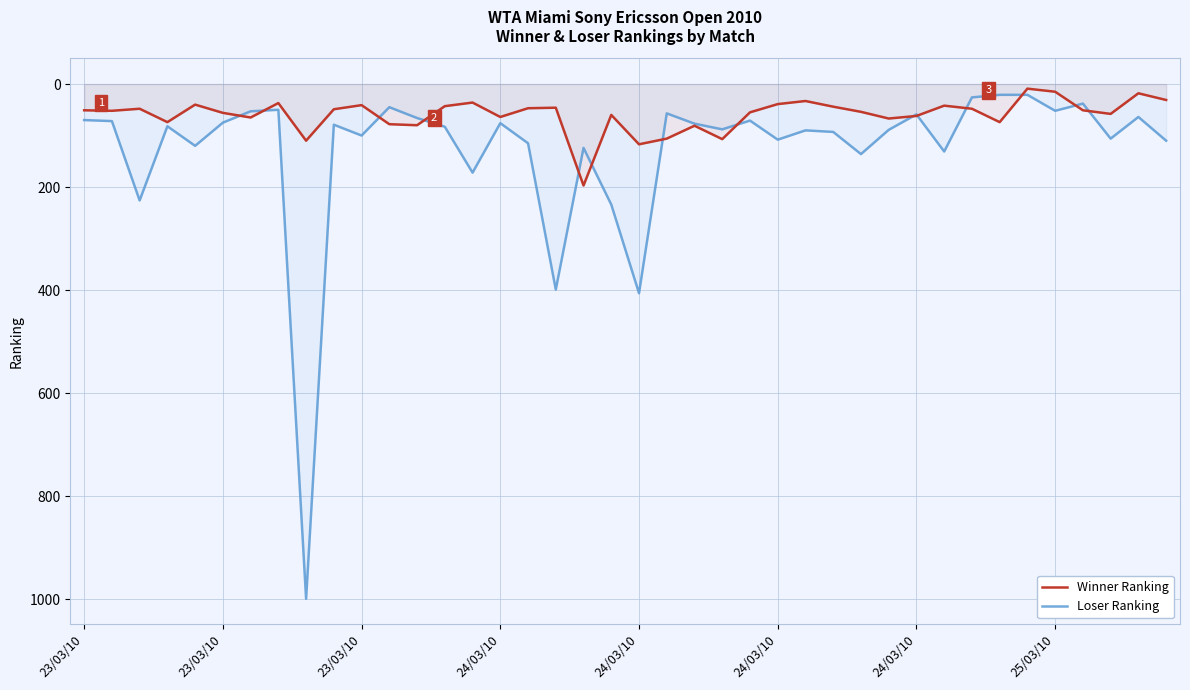

What is the difference between the Winner Ranking values at 28 and 14?

18